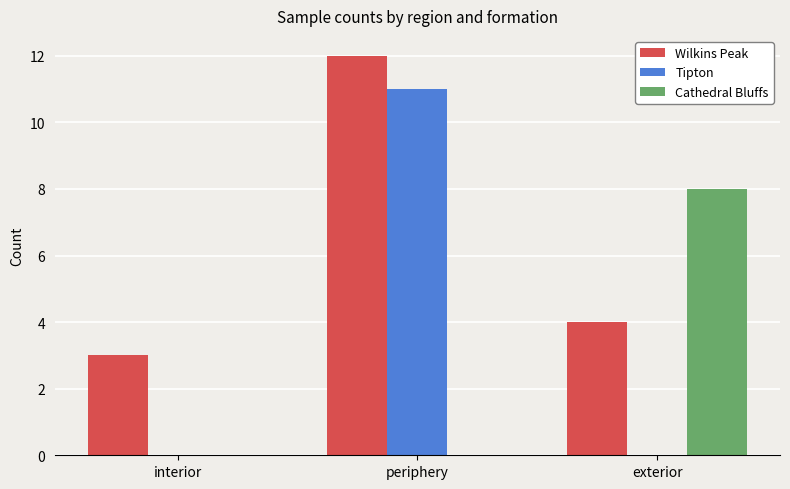

The Cathedral Bluffs series shows 8 at exterior. True or false?

True